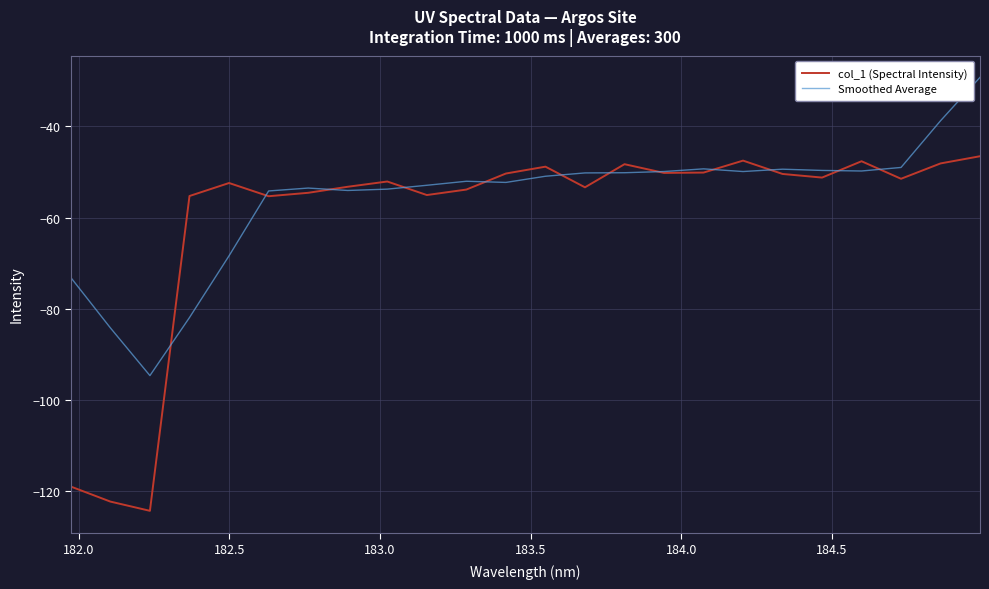

Which series has the widest spread of values?

col_1 (Spectral Intensity)